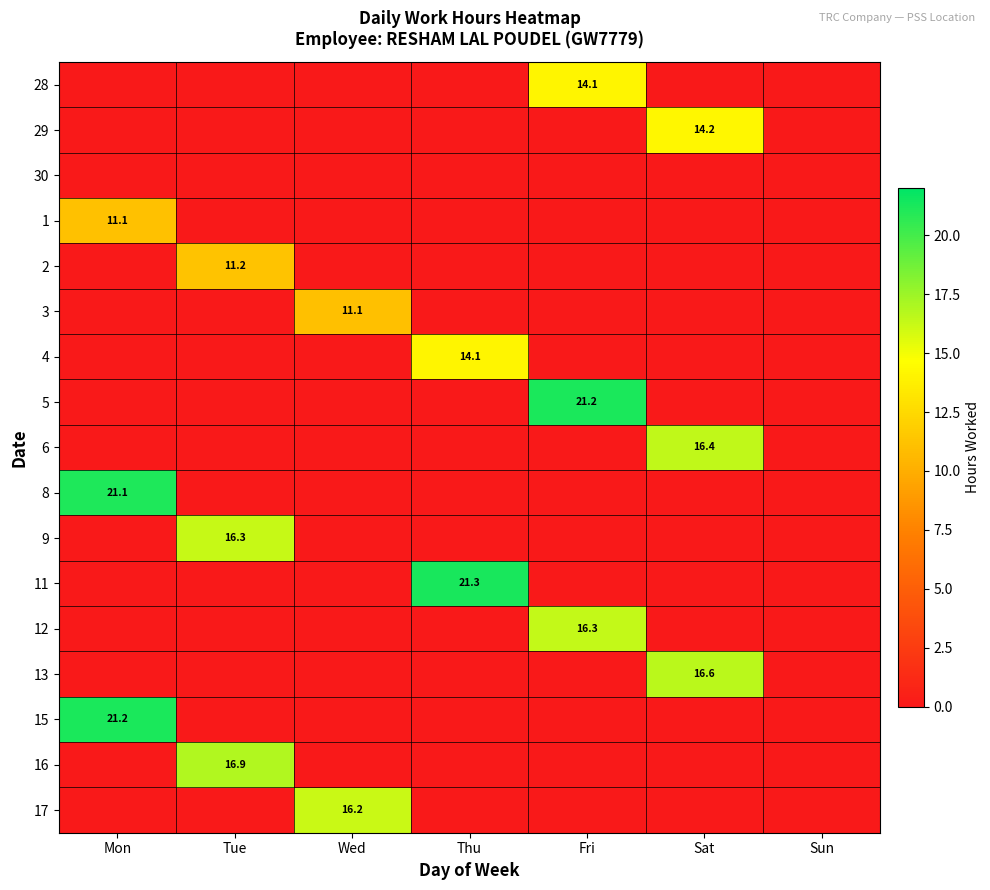

The value of 1 at Mon is 11.1. True or false?

True